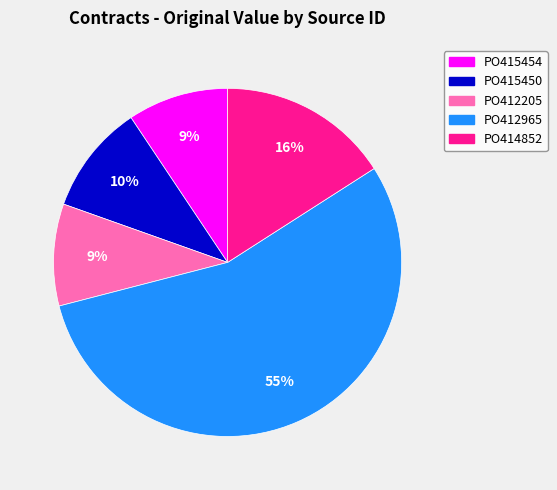

To the nearest percent, what percentage of the pie is PO412205?

9%